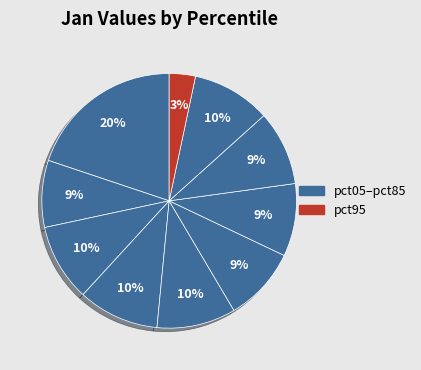

Rank the categories by value from lowest to highest.

pct95, pct15, pct65, pct55, pct75, pct25, pct85, pct45, pct35, pct05